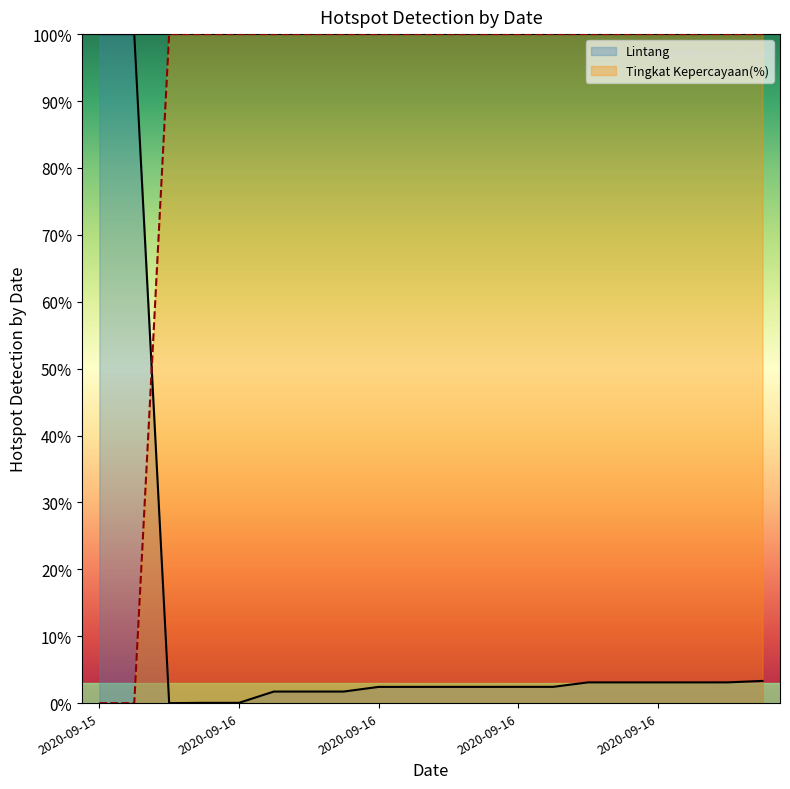

What are all the series names shown in the legend?

Lintang, Tingkat Kepercayaan(%)